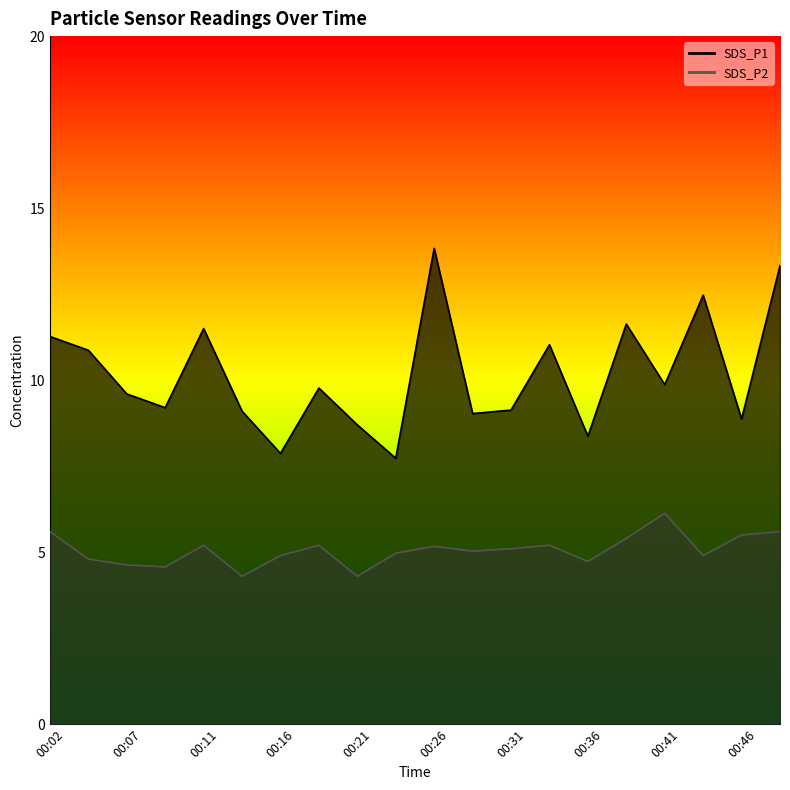

What are all the series names shown in the legend?

SDS_P1, SDS_P2